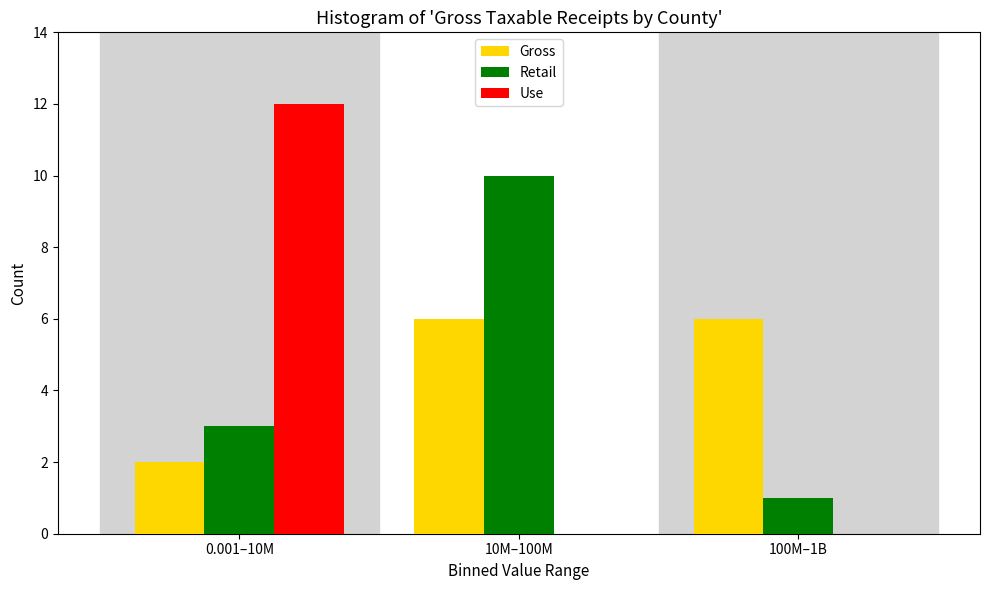

Reading right to left, list all the values displayed in this chart.

Gross: 100M–1B=6	10M–100M=6	0.001–10M=2
Retail: 100M–1B=1	10M–100M=10	0.001–10M=3
Use: 100M–1B=0	10M–100M=0	0.001–10M=12